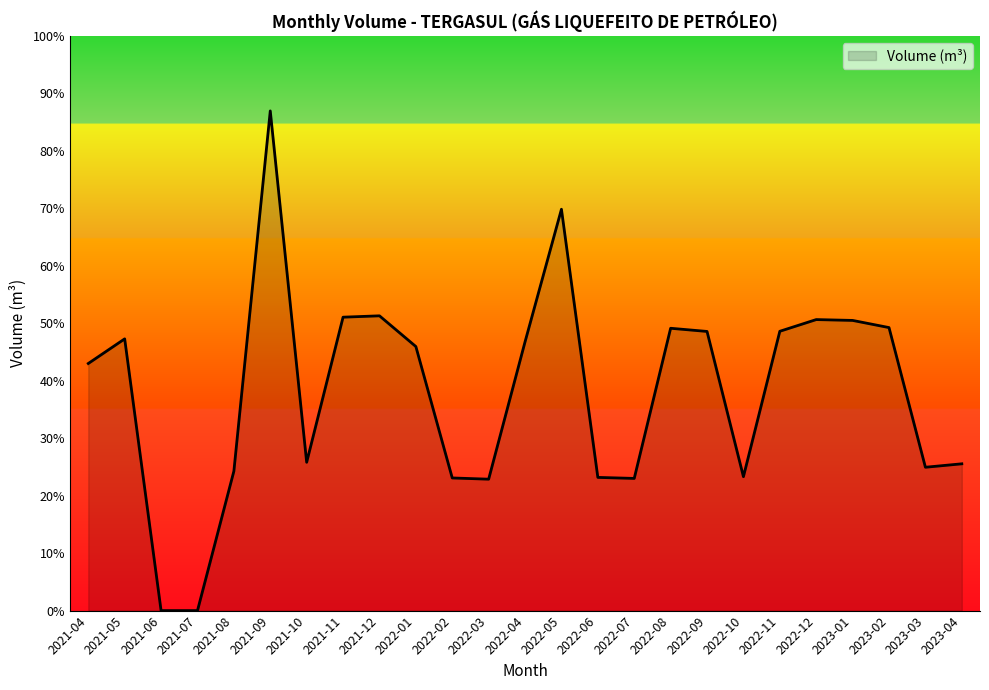

Where is the first local minimum?

2021-10